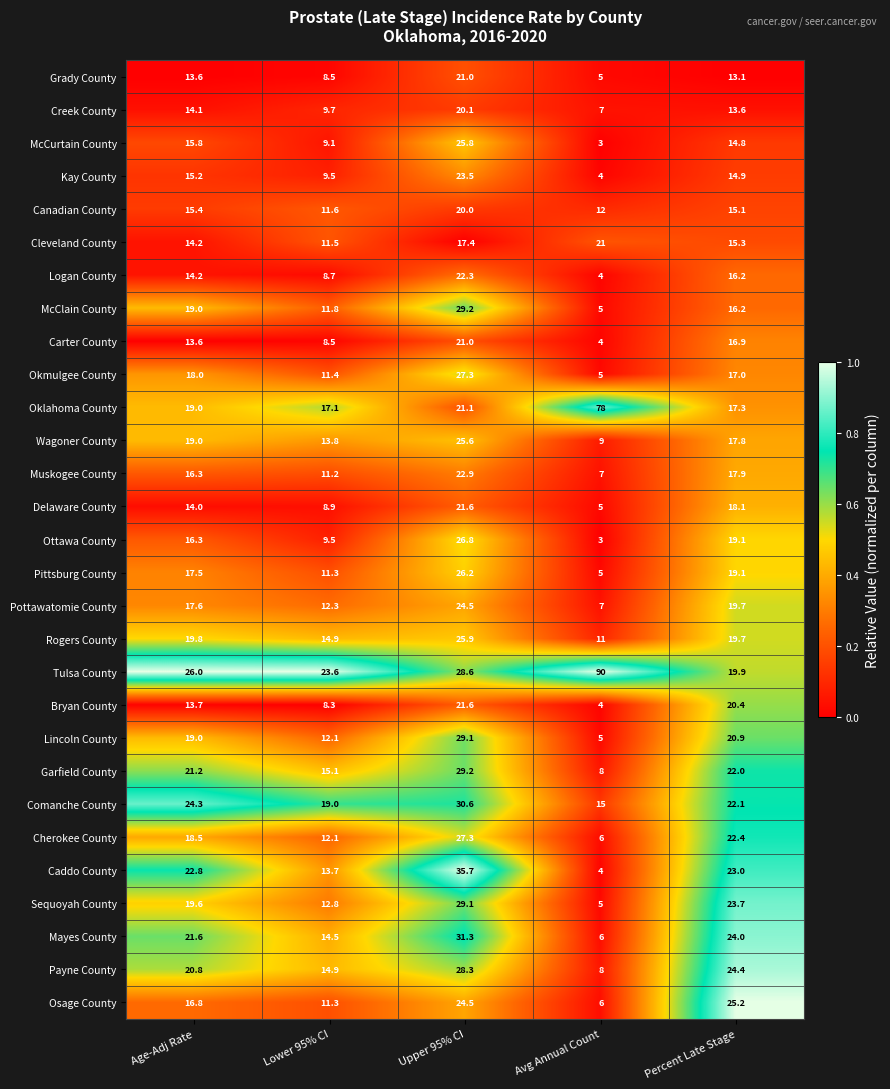

Is it true that Carter County equals 13.6 at Age-Adj Rate?

True